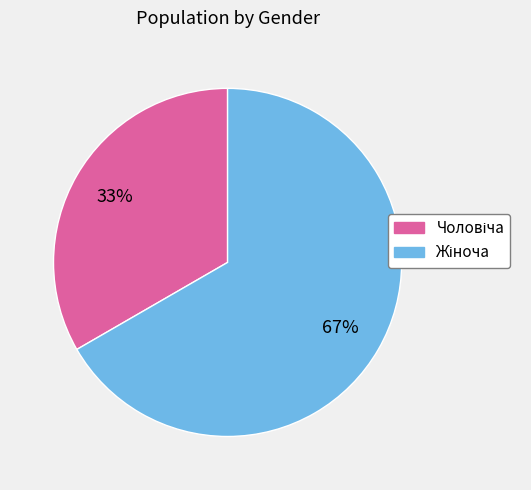

Is there any slice that represents more than half of the pie?

Yes